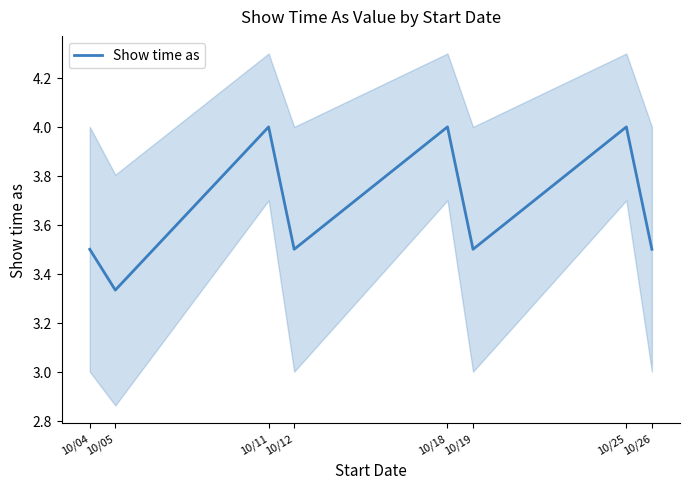

Is this an area chart (filled region under the line)?

No